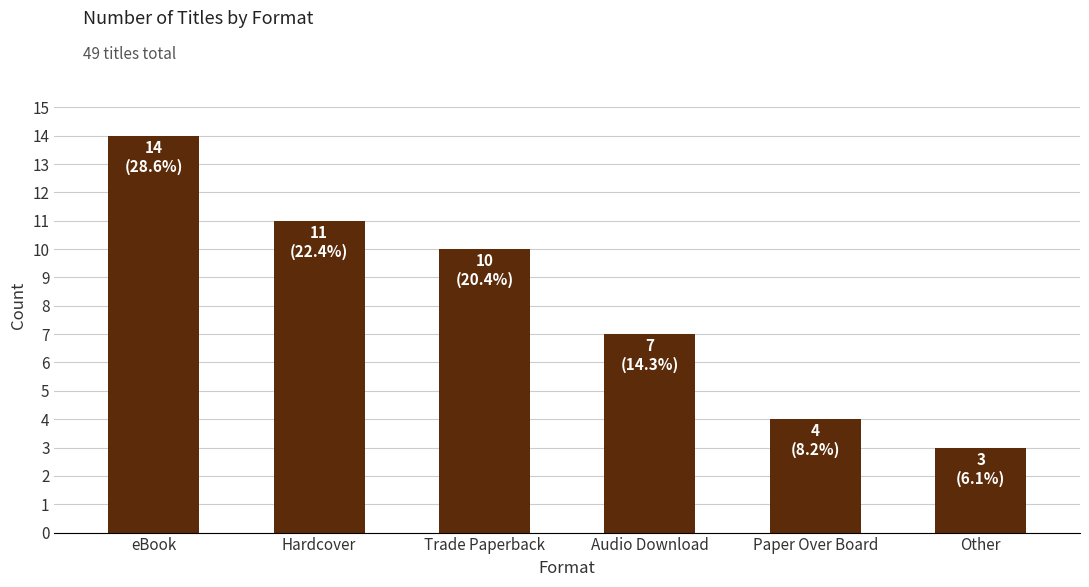

Which has a higher value, Audio Download or Trade Paperback?

Trade Paperback